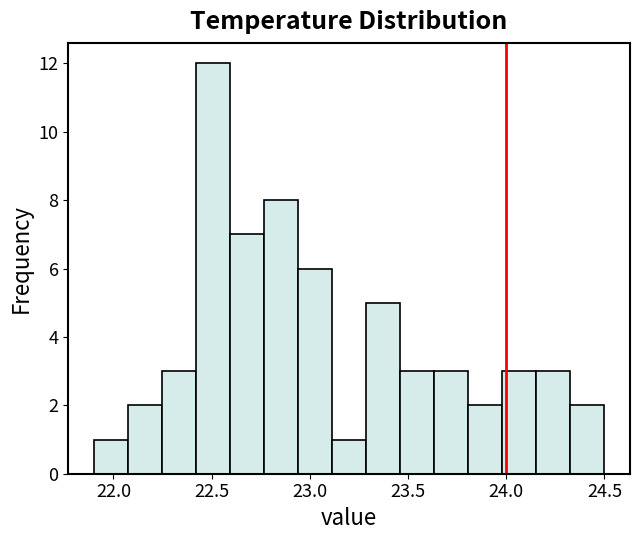

Around what value on the x-axis is the tallest bar? Give the approximate position of its centre, as read against the axis.

22.50